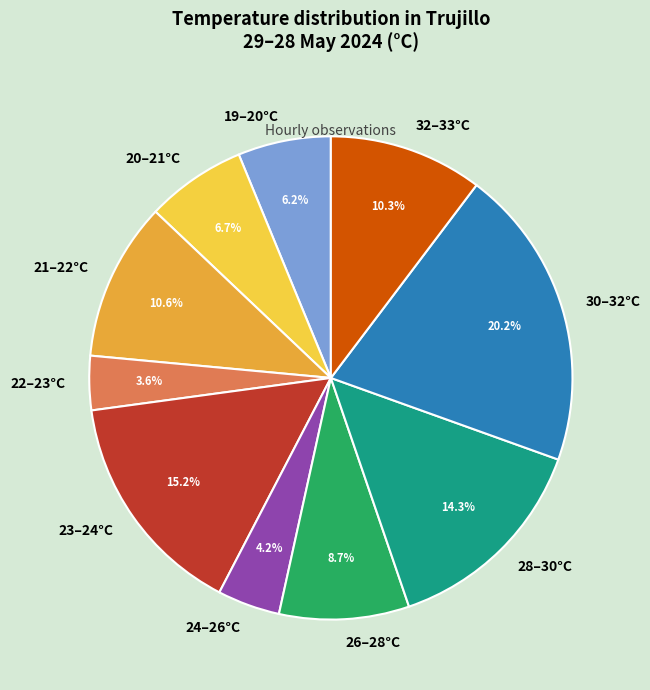

How many slices are in this pie chart?

10